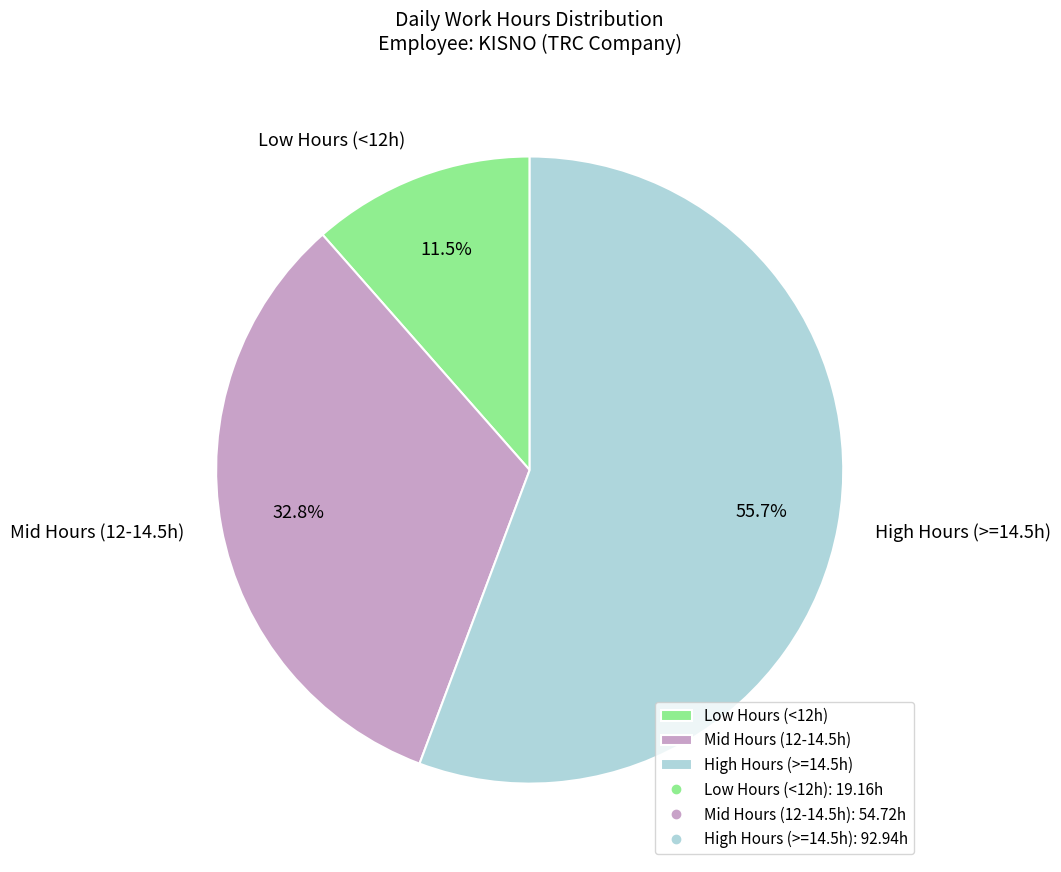

Which has a higher value, High Hours (>=14.5h) or Mid Hours (12-14.5h)?

High Hours (>=14.5h)